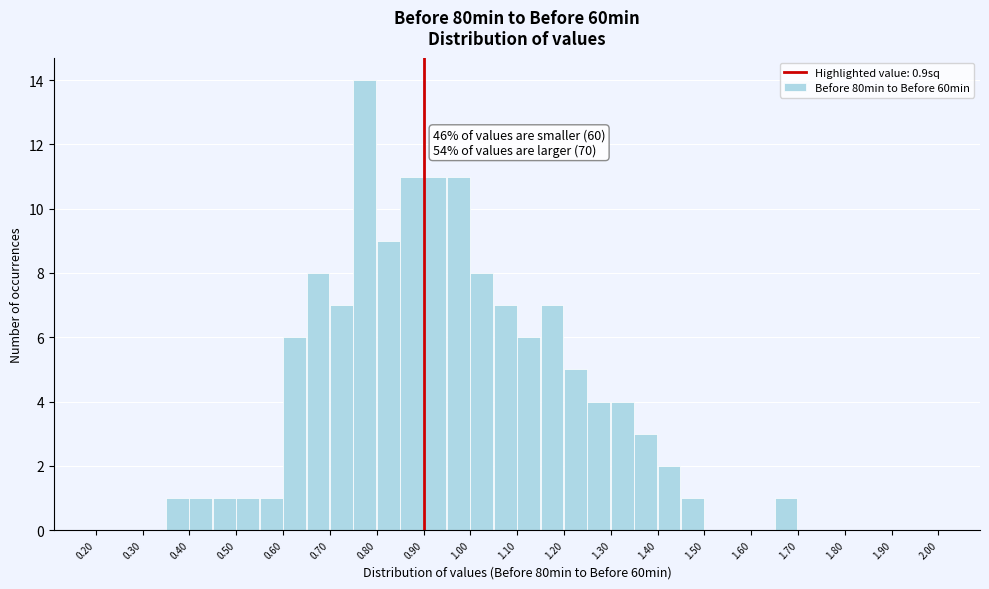

Which range on the x-axis has the tallest bar?

0.75 to 0.80